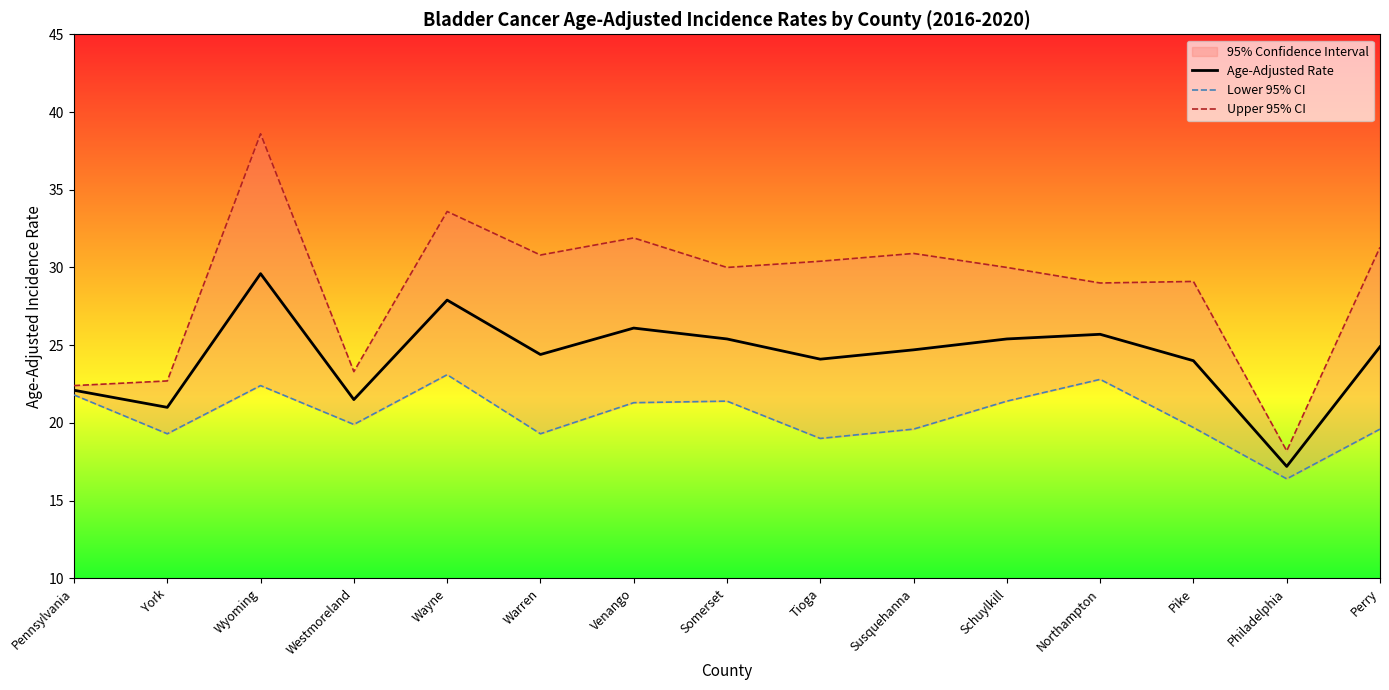

Which series has the widest spread of values?

Upper 95% CI